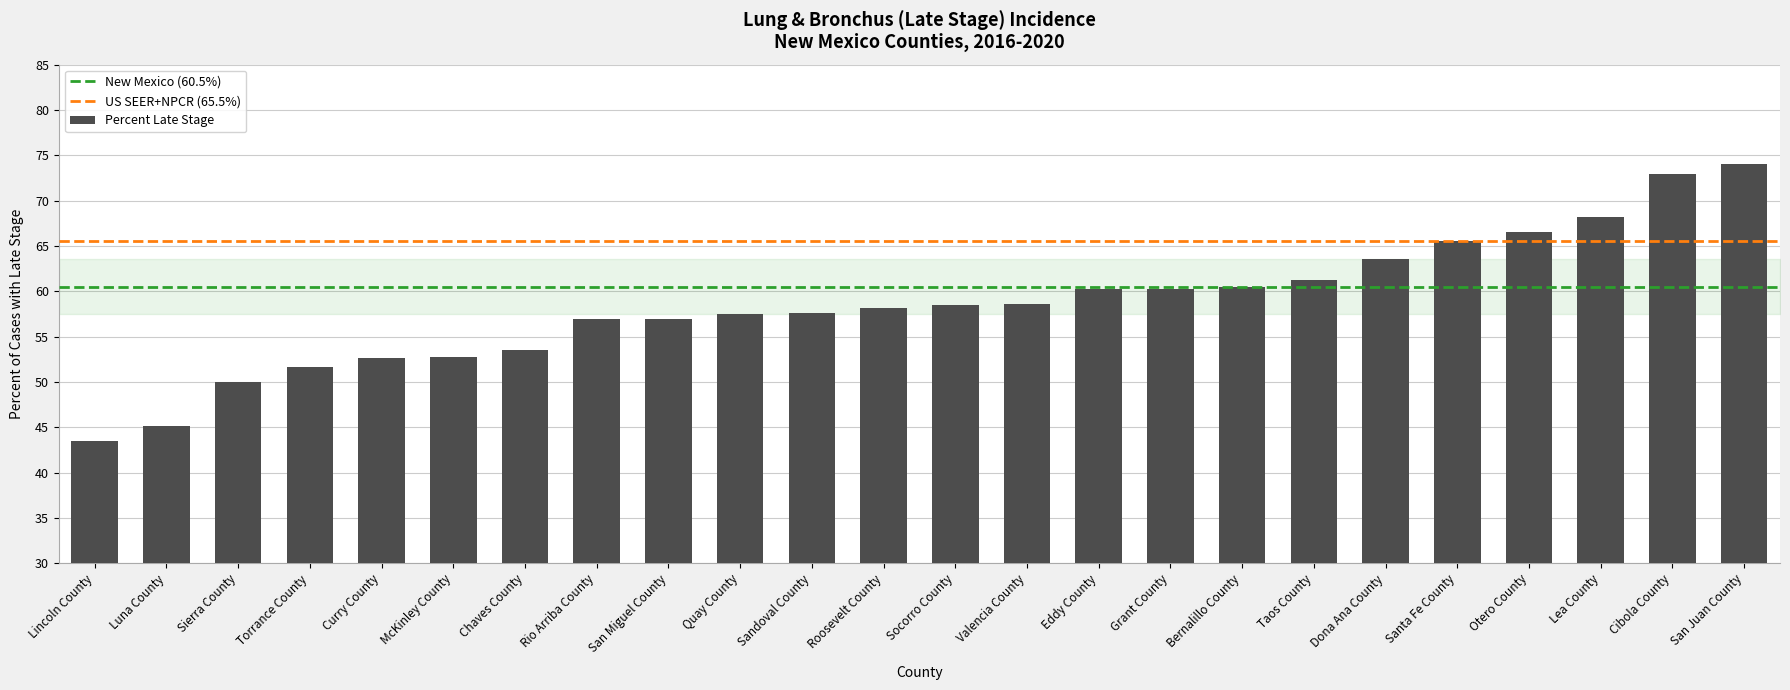

What is the difference between the maximum and second lowest values?

28.9